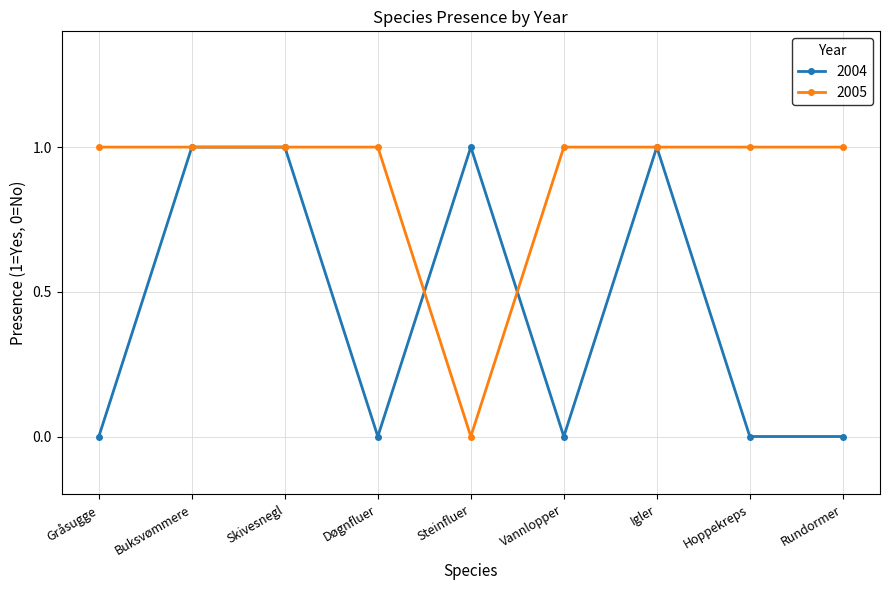

What is the label of the 9th point from the left?

Rundormer